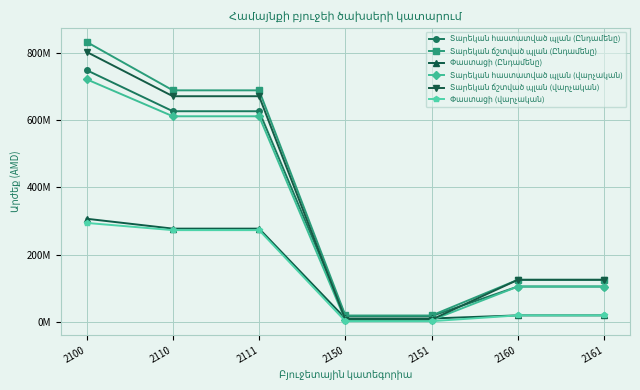

Is this an area chart (filled region under the line)?

No